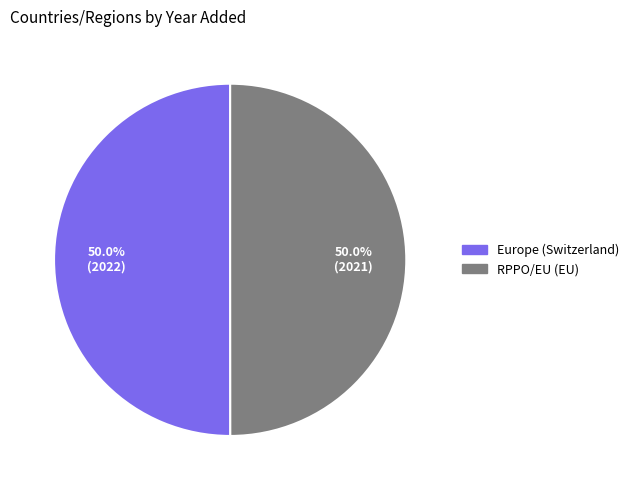

True or false: RPPO/EU (EU) accounts for 50% of the total.

True